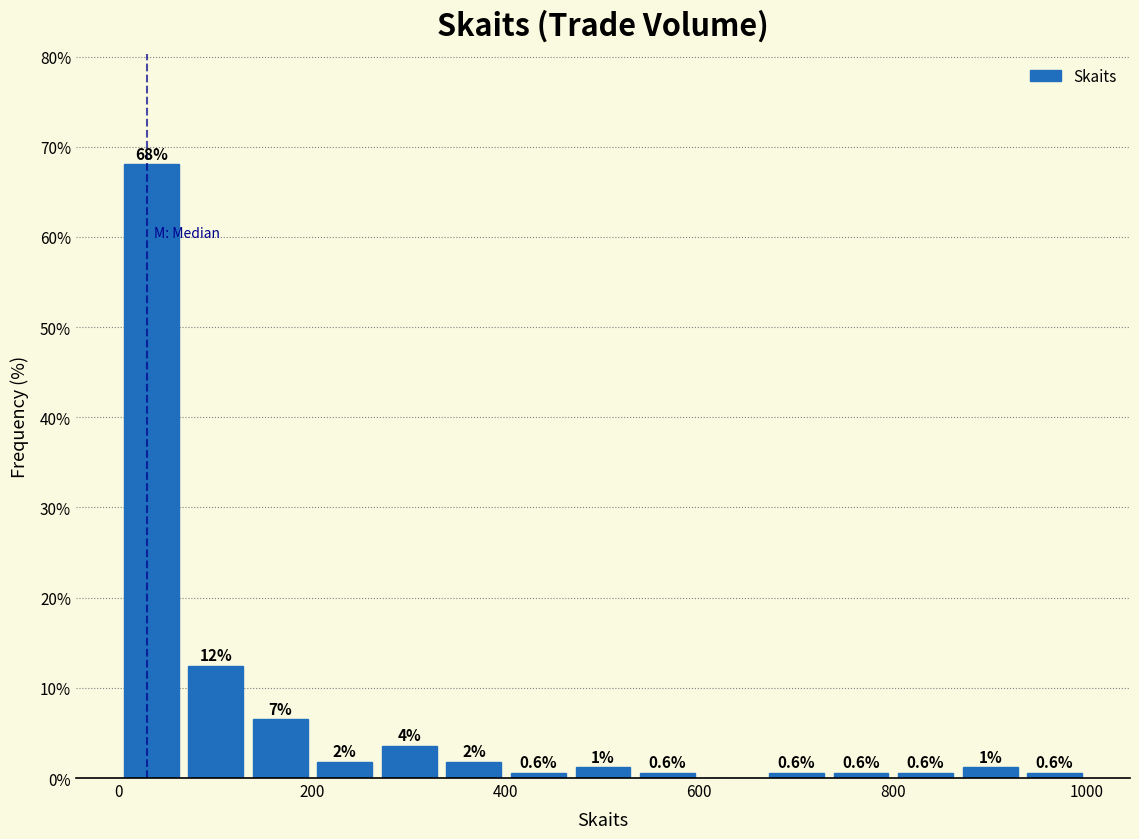

Read against the x-axis, roughly where is the centre of the tallest bar?

40